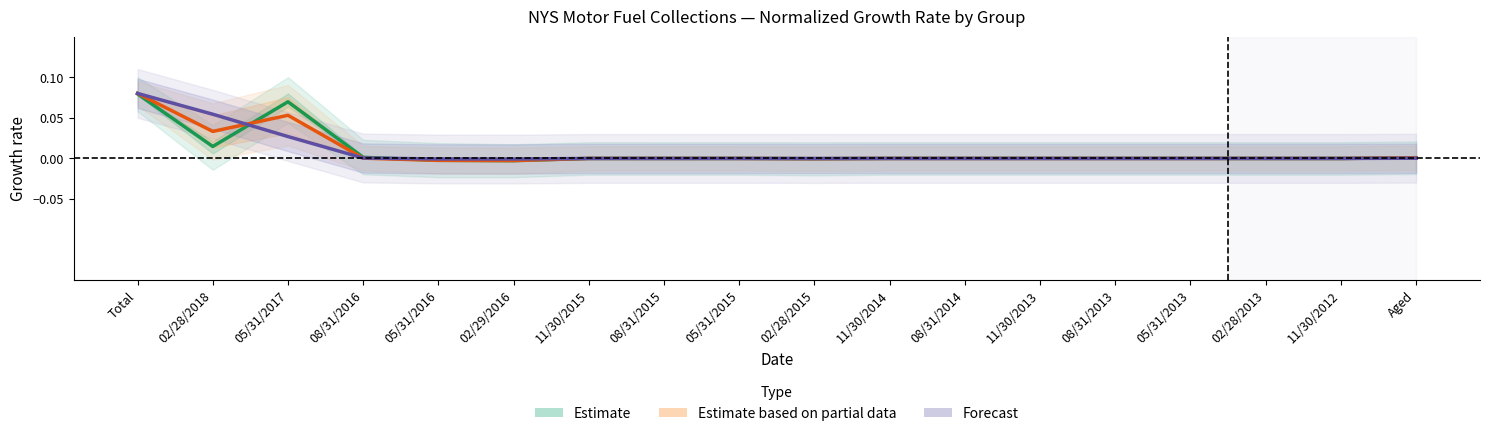

True or false: Estimate has more than 0 interior local peaks.

True